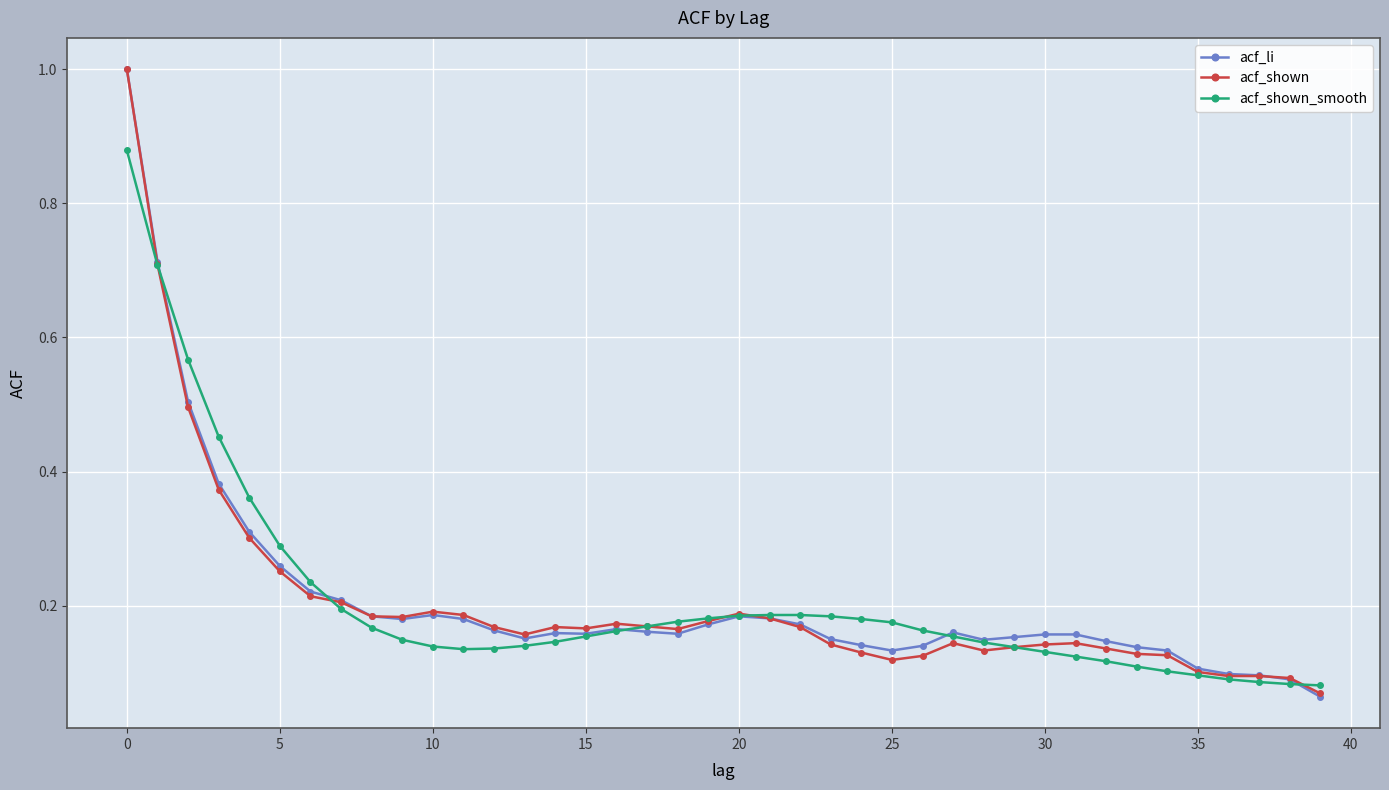

What is the greatest value displayed?

1.0